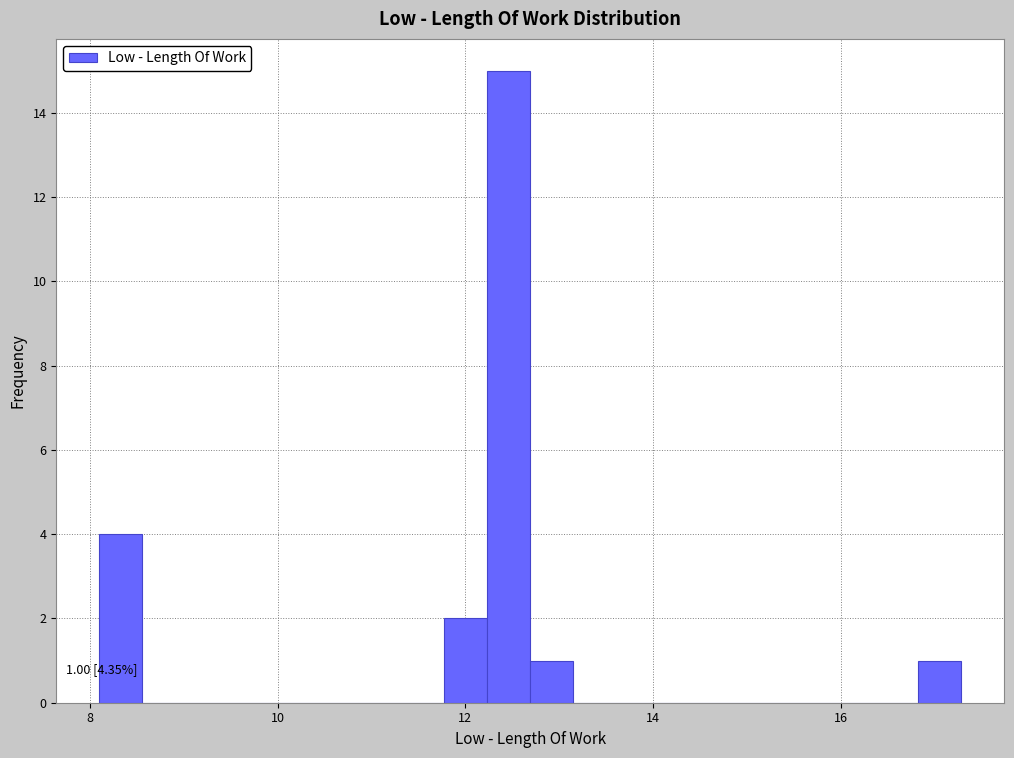

Read against the x-axis, roughly where is the centre of the tallest bar?

12.4